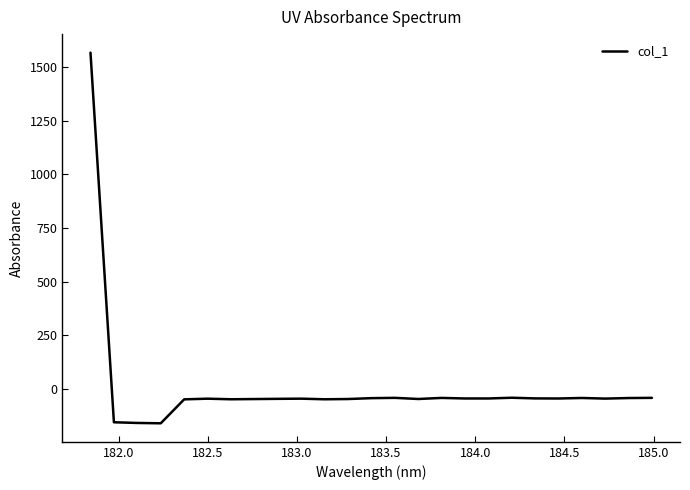

What is the difference between the maximum and minimum values?

1726.8